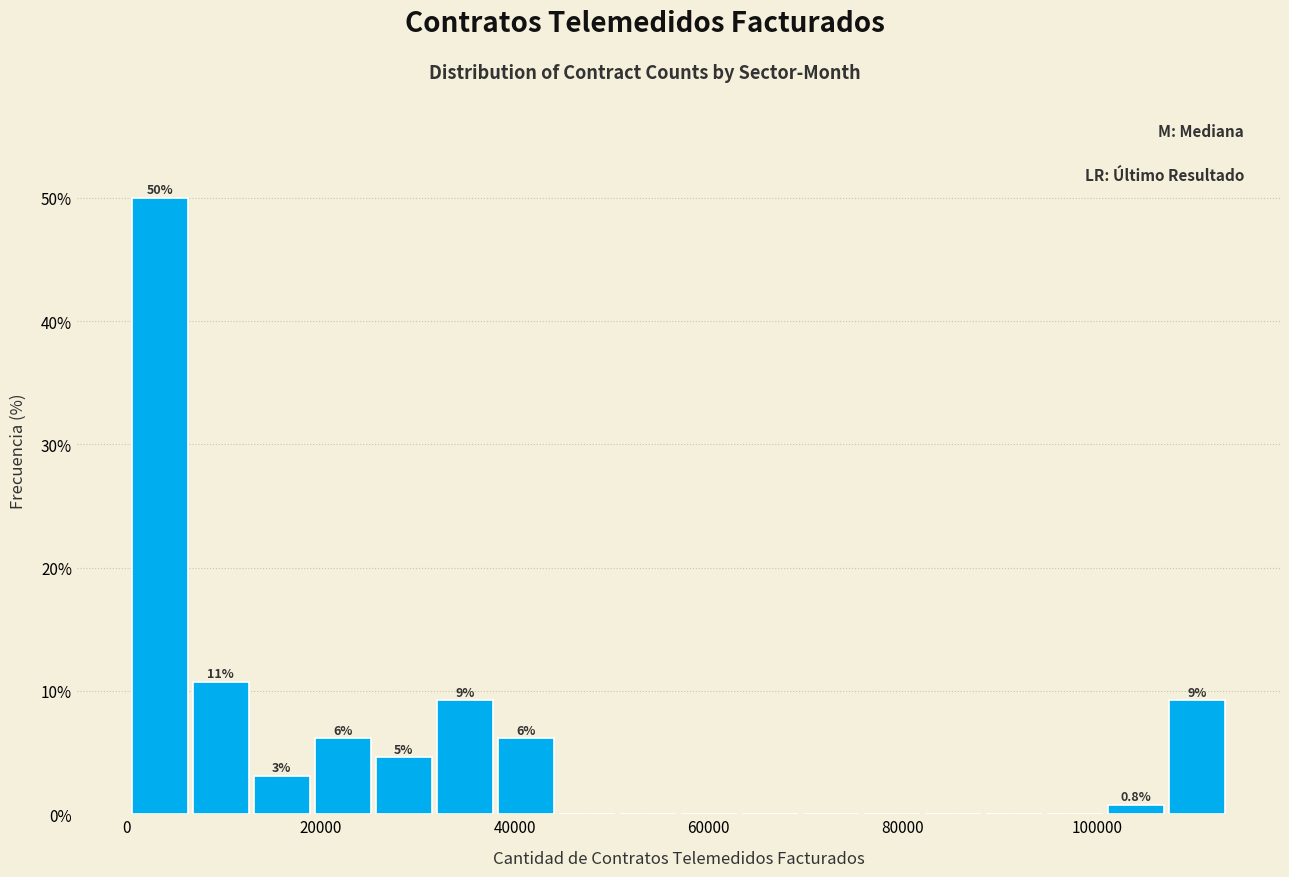

Read against the x-axis, roughly where is the centre of the tallest bar?

4000